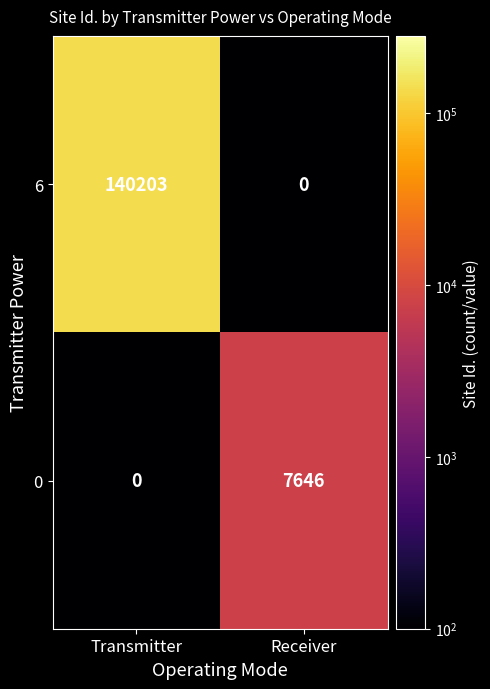

What is the maximum value shown in the chart?

140203